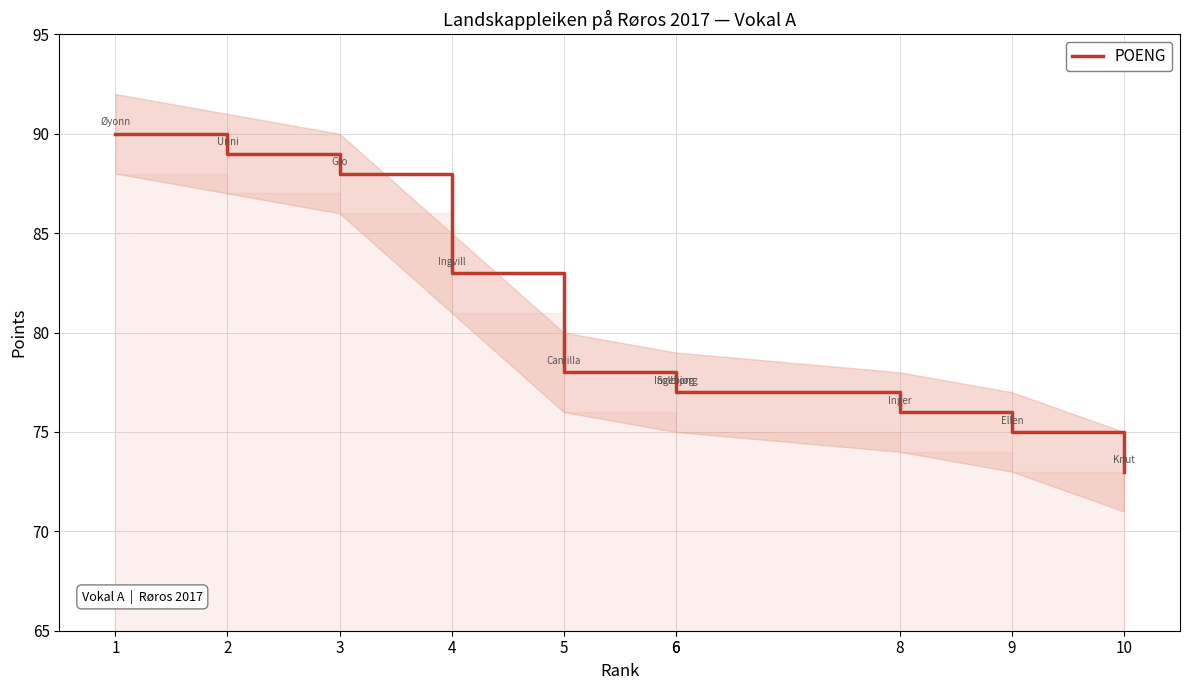

Is it true that the value at 8 is 113?

False